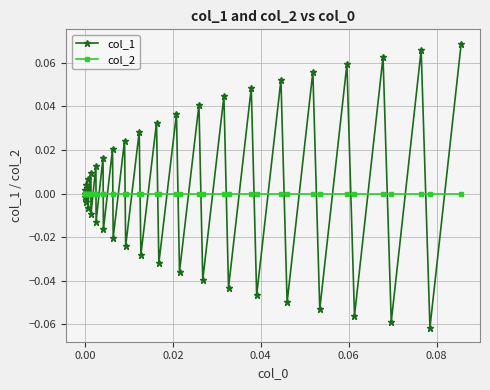

How many categories are shown in the chart?

40